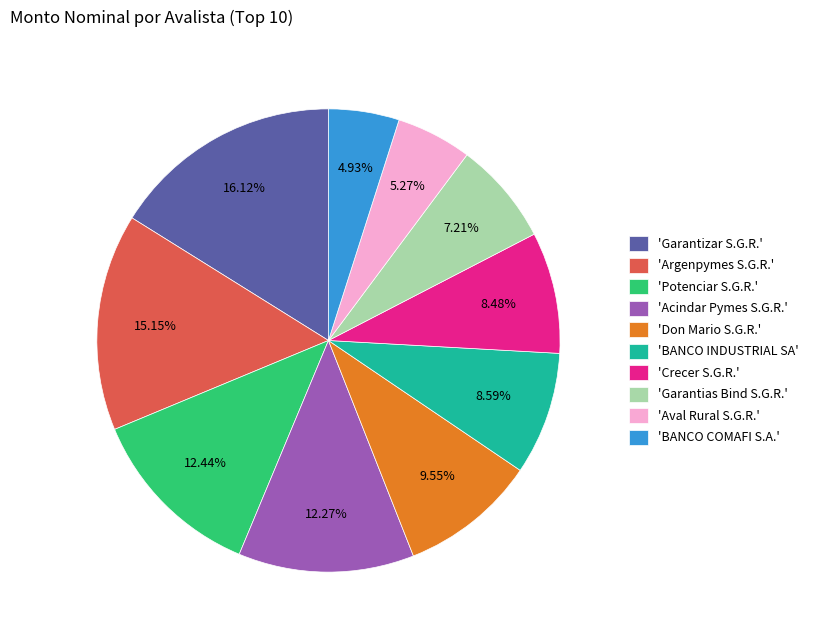

Between 'Aval Rural S.G.R.' and 'Garantias Bind S.G.R.', which is larger?

'Garantias Bind S.G.R.'